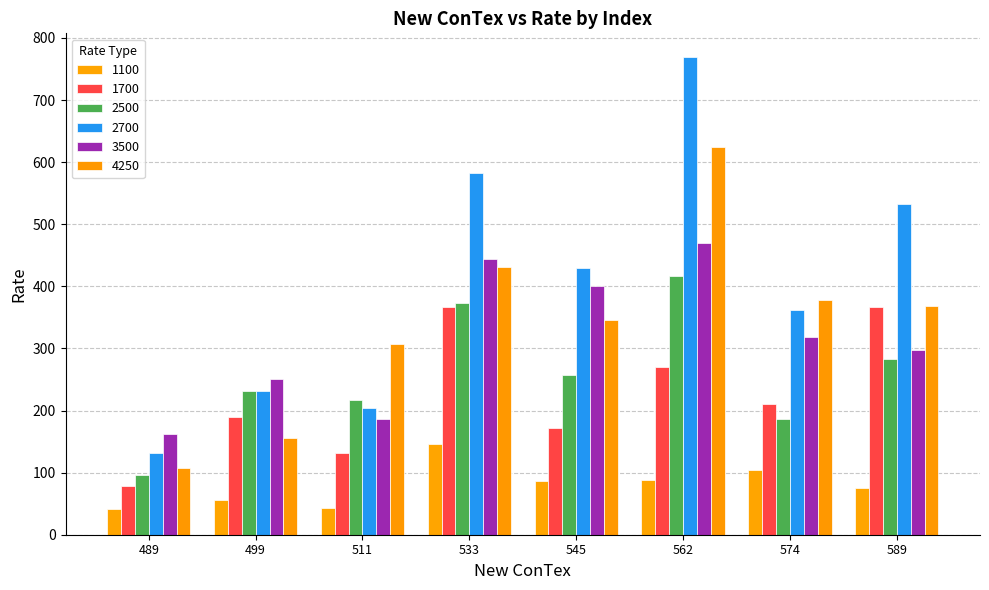

How many groups of bars are there?

8